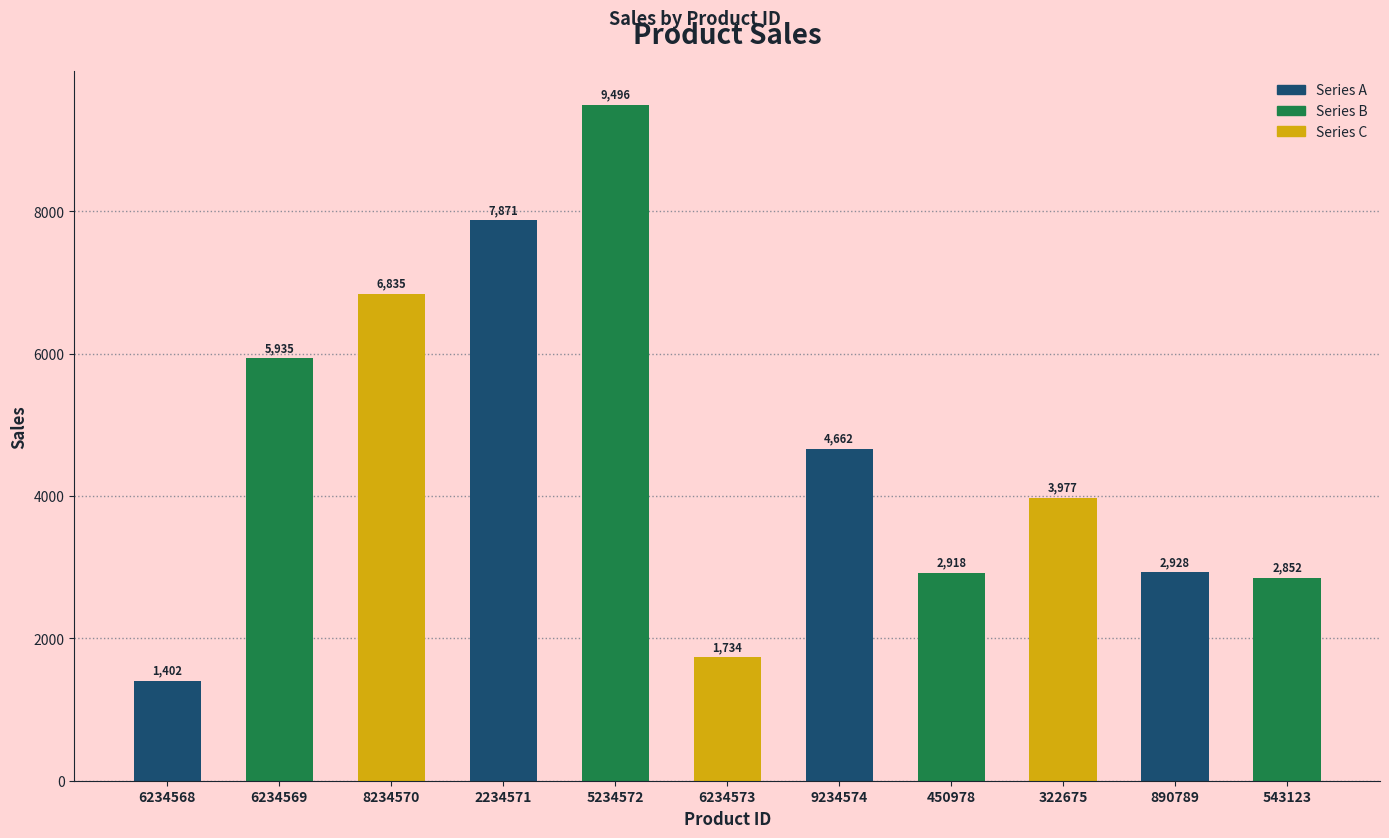

How many distinct data groups are displayed?

1